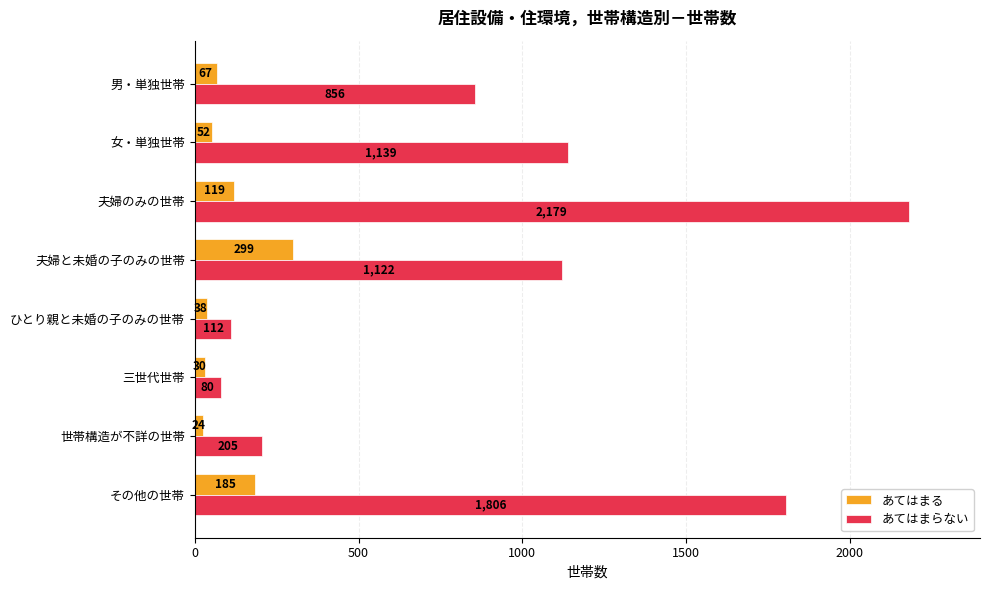

What is the difference between the highest and lowest values at 女・単独世帯?

1087